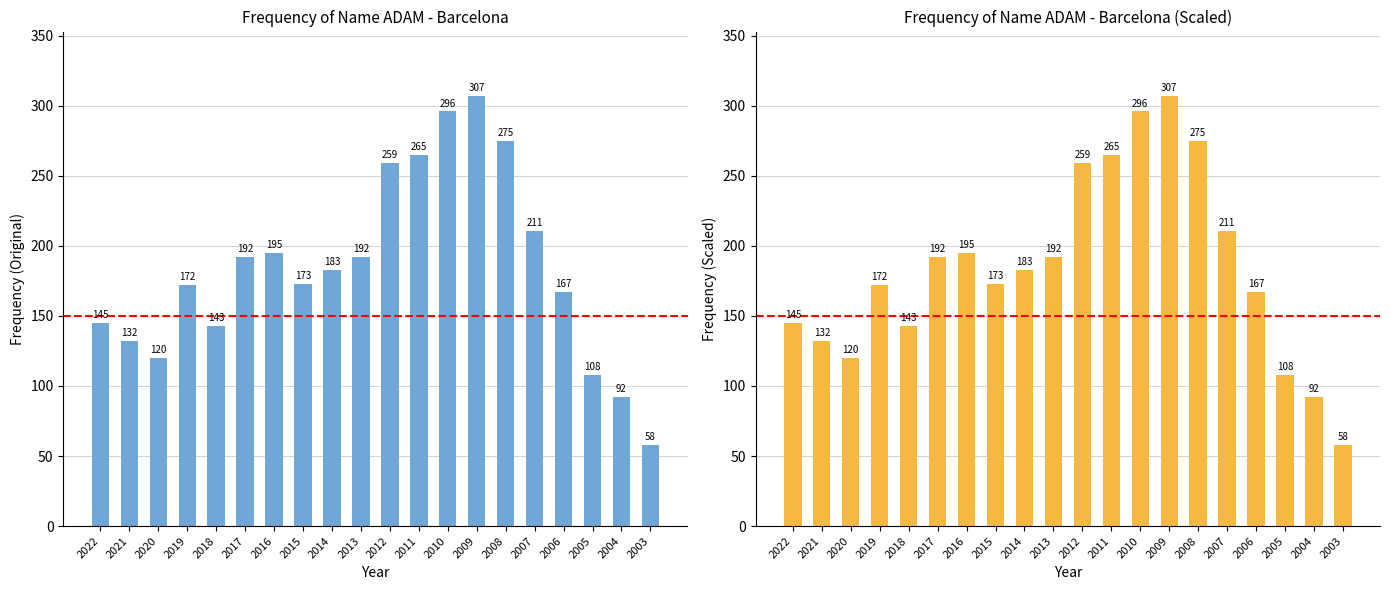

Which label corresponds to the smallest value in the chart?

2003